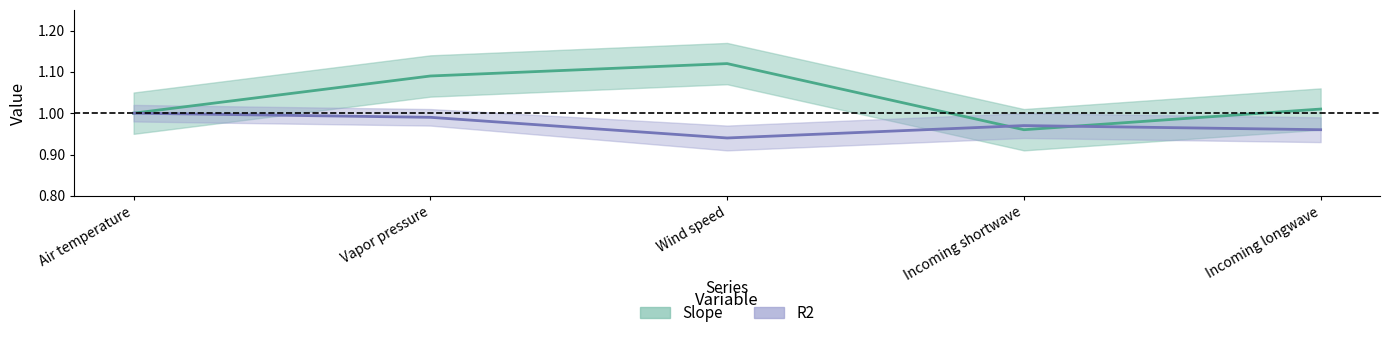

What is the total value across all series at Air temperature?

2.0